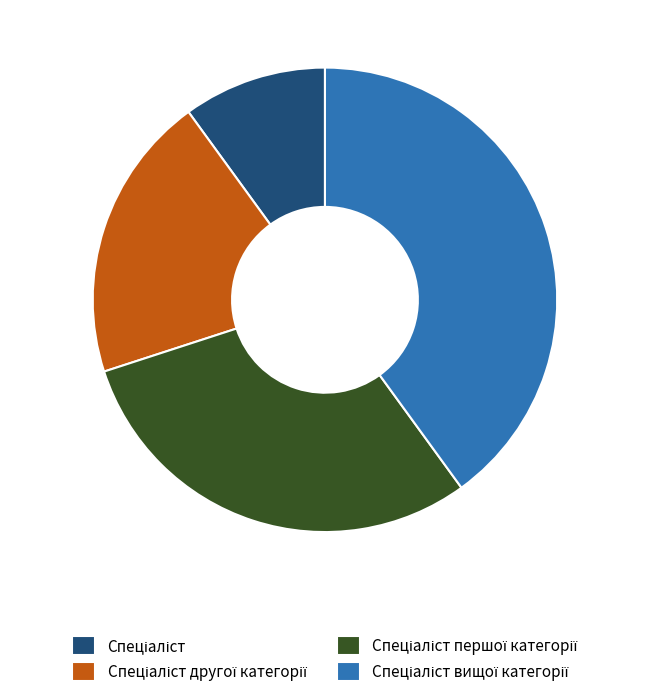

Is there any slice that represents more than half of the pie?

No